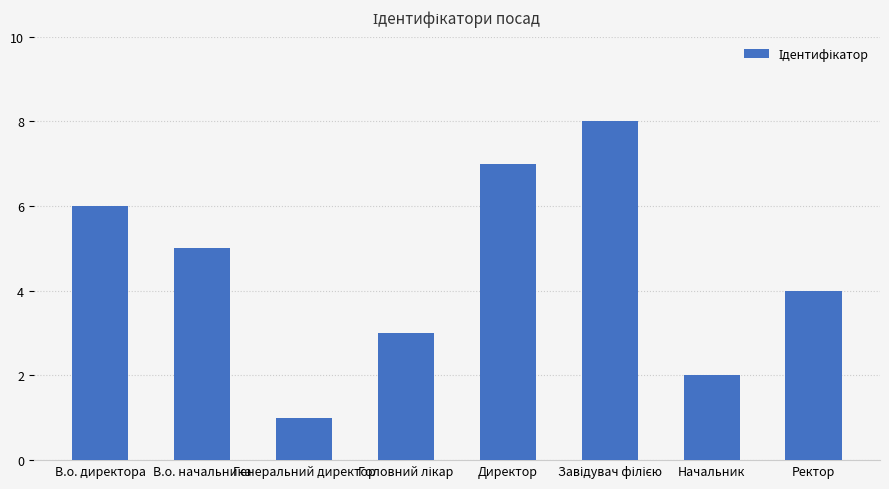

True or false: the data shows 1 at Генеральний директор.

True